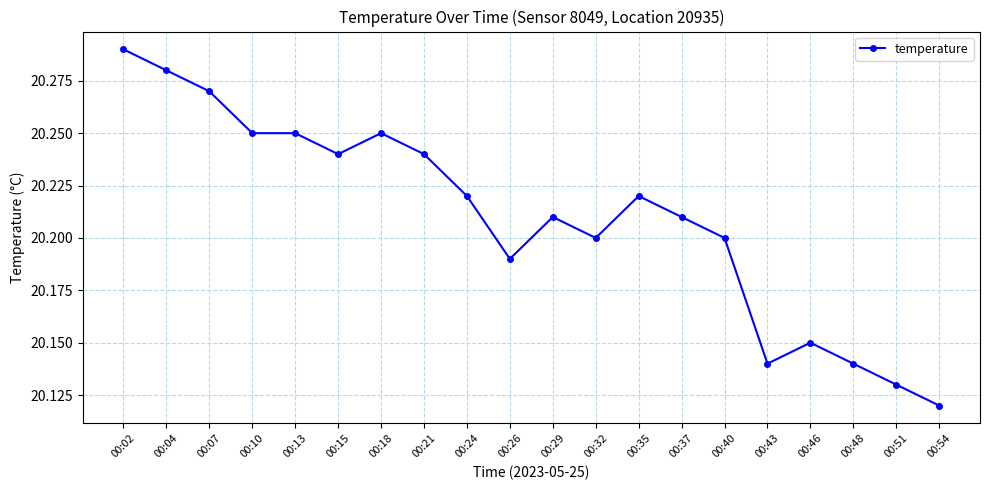

Where is the data nearest to the value 20?

00:54